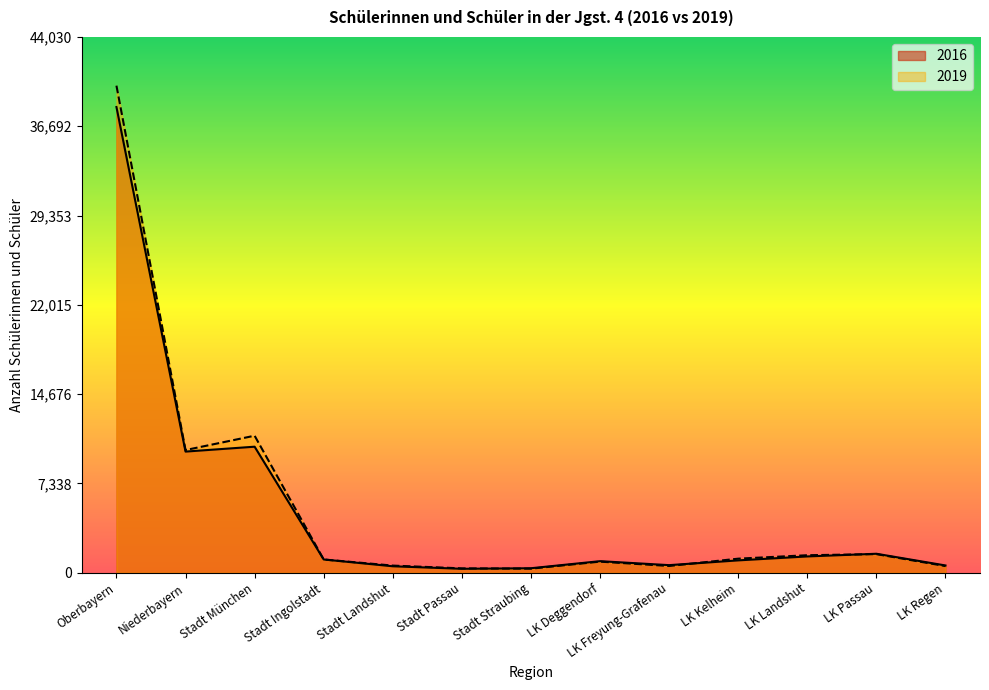

Reading right to left, extract all data points from this chart.

2016: 599	1561	1341	1017	625	952	371	325	533	1090	10359	9957	38273
2019: 547	1530	1440	1157	554	912	334	360	588	1090	11261	10083	40028